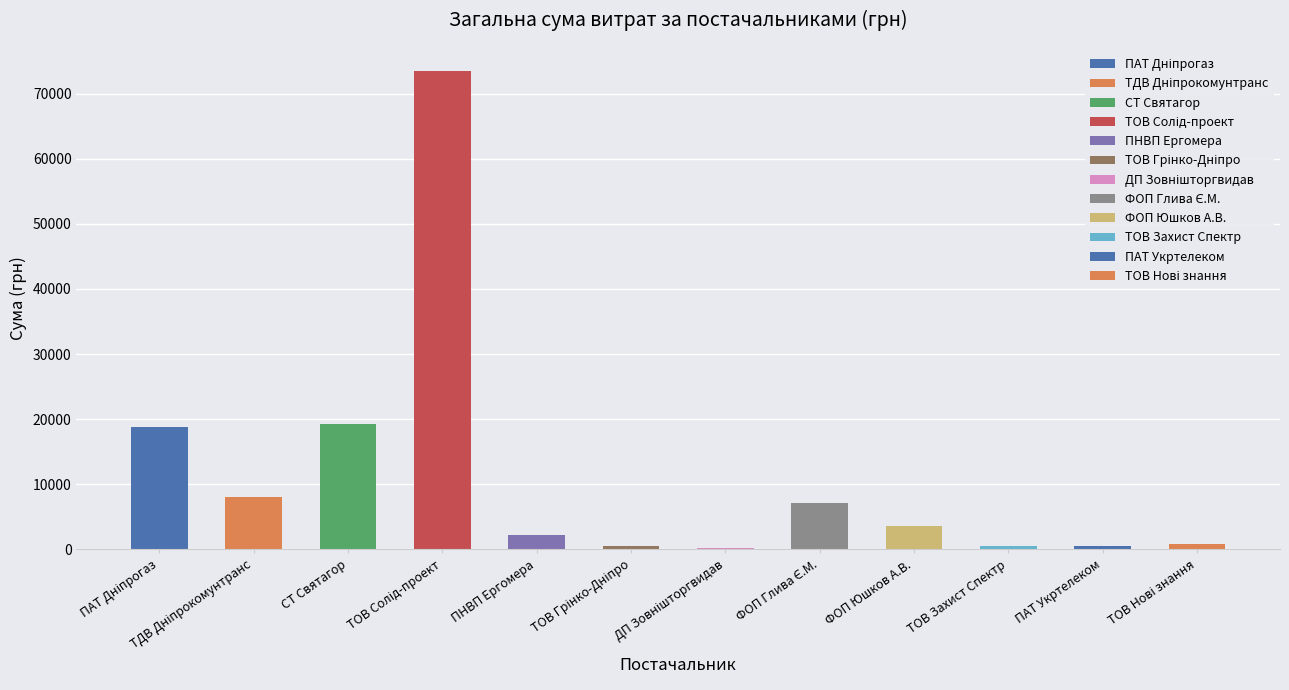

What value does the data have at ФОП Юшков А.В.?

3600.0